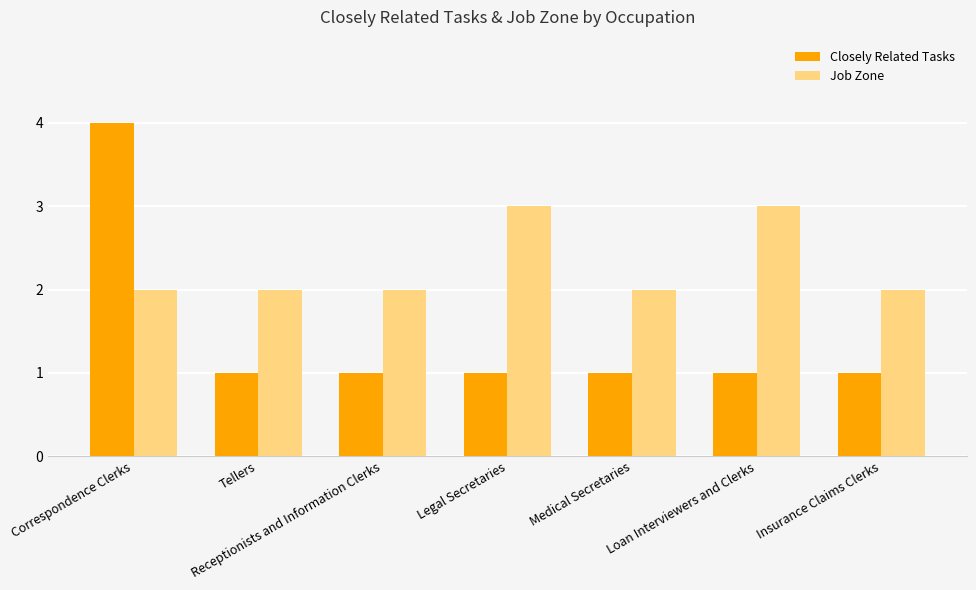

Which series changed the most between Correspondence Clerks and Receptionists and Information Clerks?

Closely Related Tasks